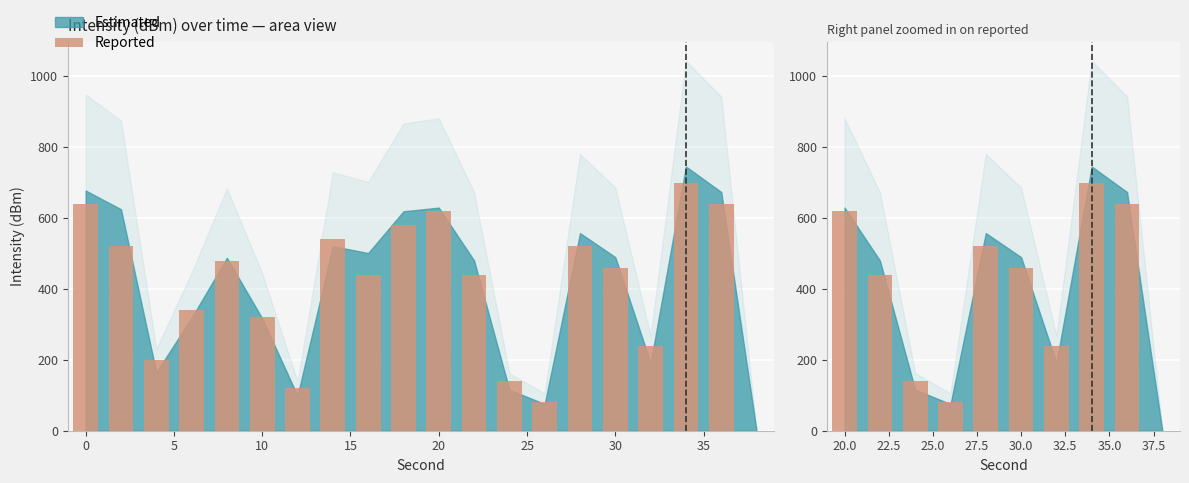

The value at 10 is 133. True or false?

False